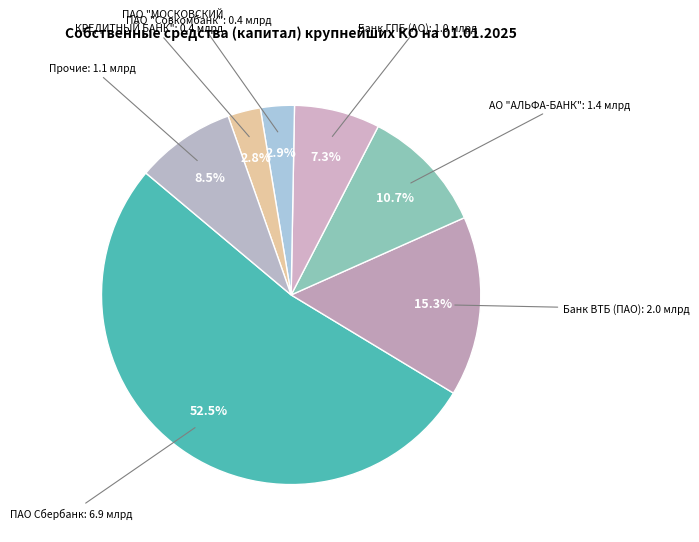

How many slices are in this pie chart?

7